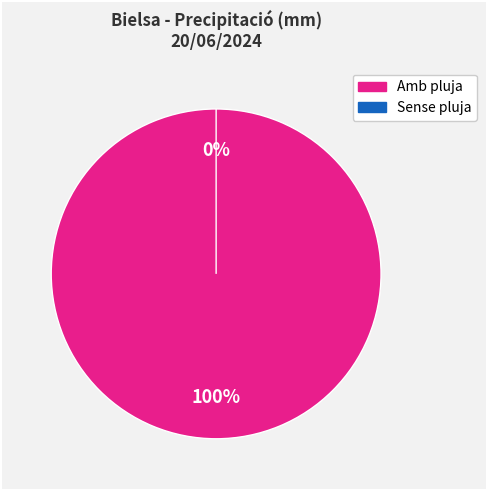

Is 15:00 the majority of the pie?

No